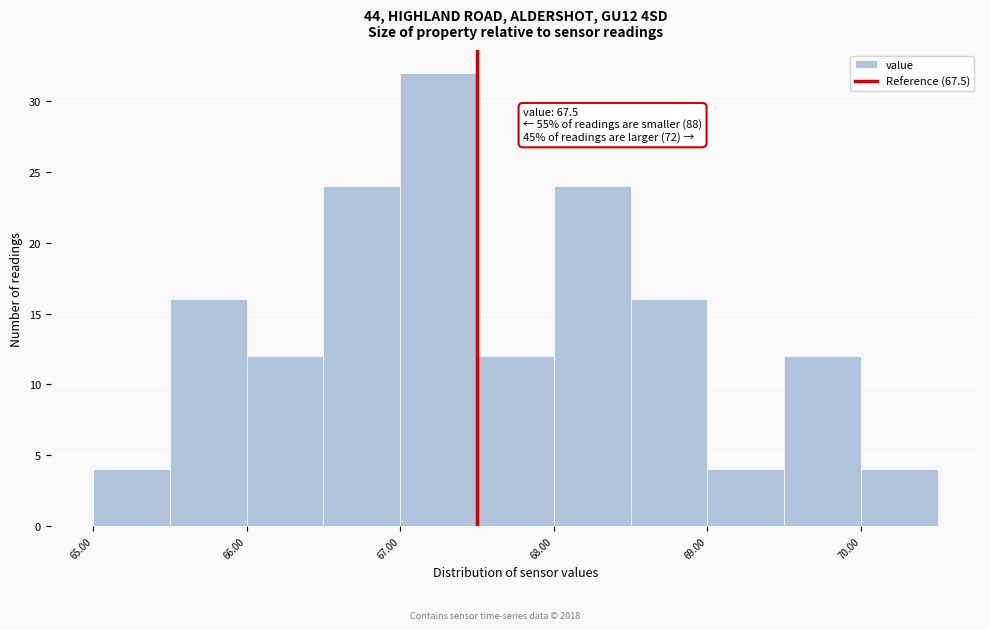

Over which range of the x-axis is the bar tallest?

67.0 to 67.5